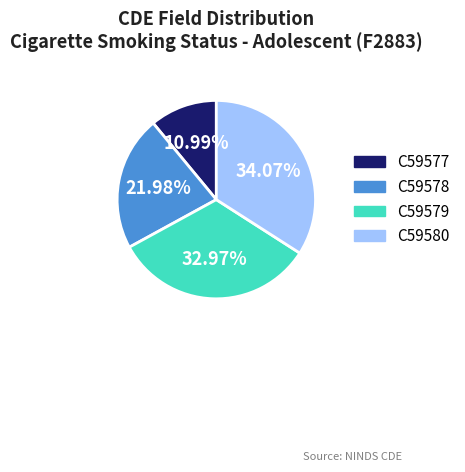

Is there a majority slice in this chart?

No